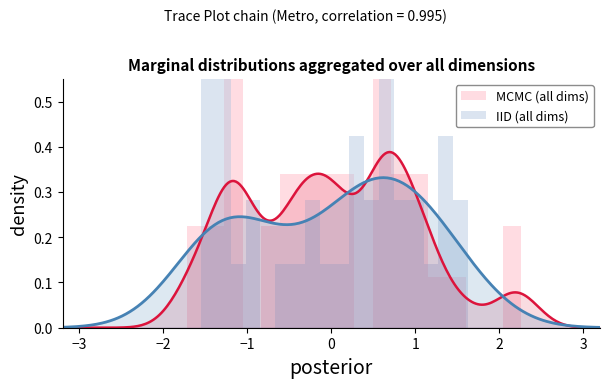

Is it true that MCMC (all dims) equals 0.3 at 17?

False